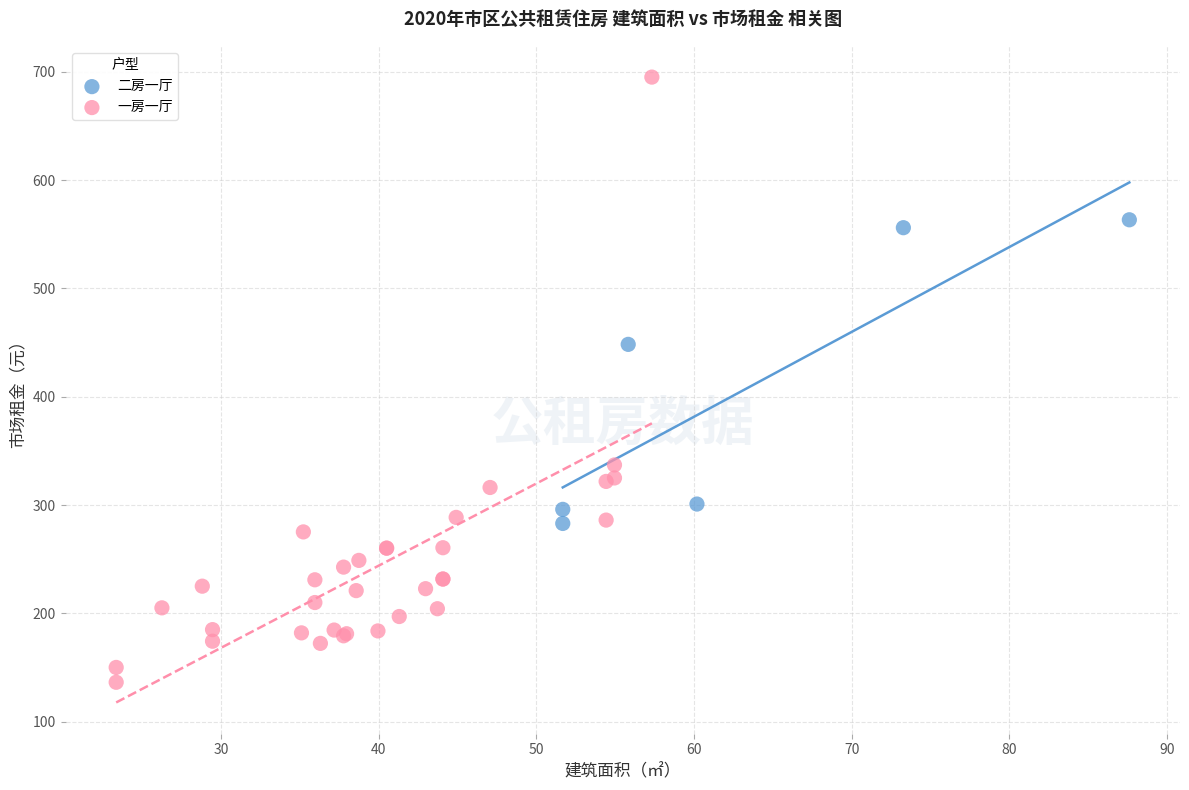

Which series has the largest Y range (max minus min)?

一房一厅